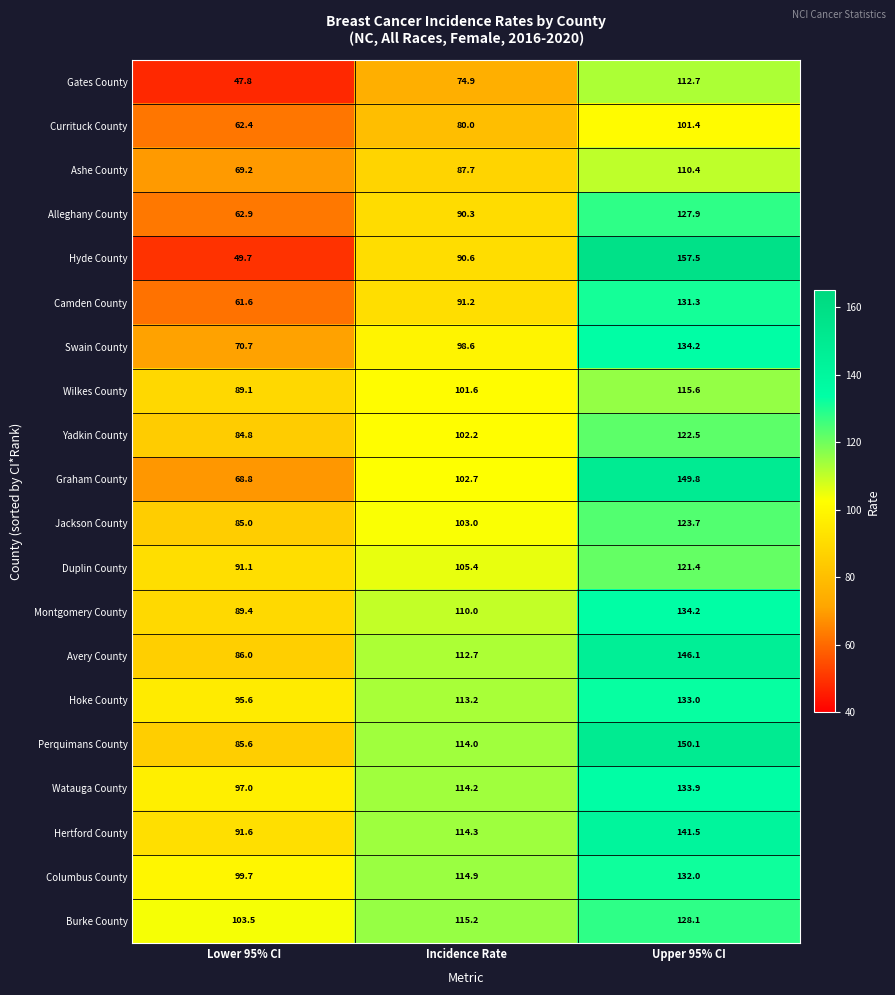

What is the maximum value for Alleghany County?

127.9